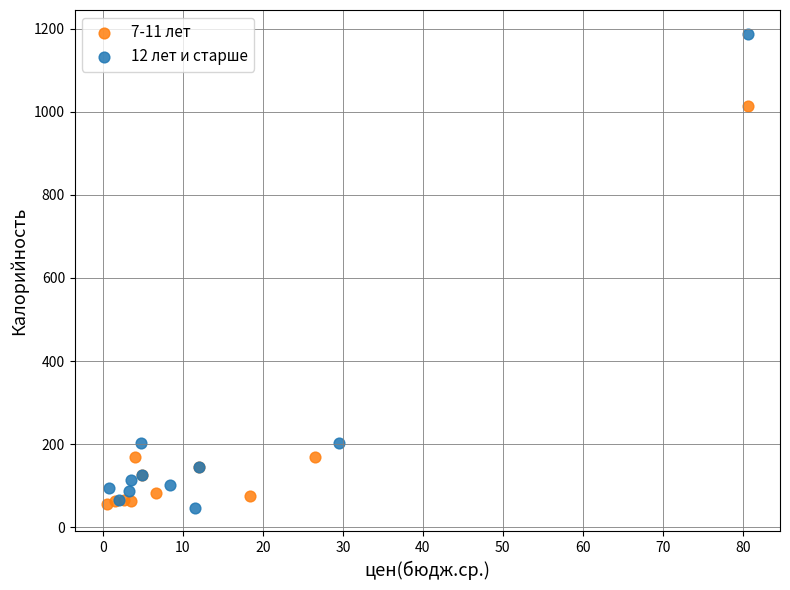

Which series reaches the maximum Y coordinate?

12 лет и старше